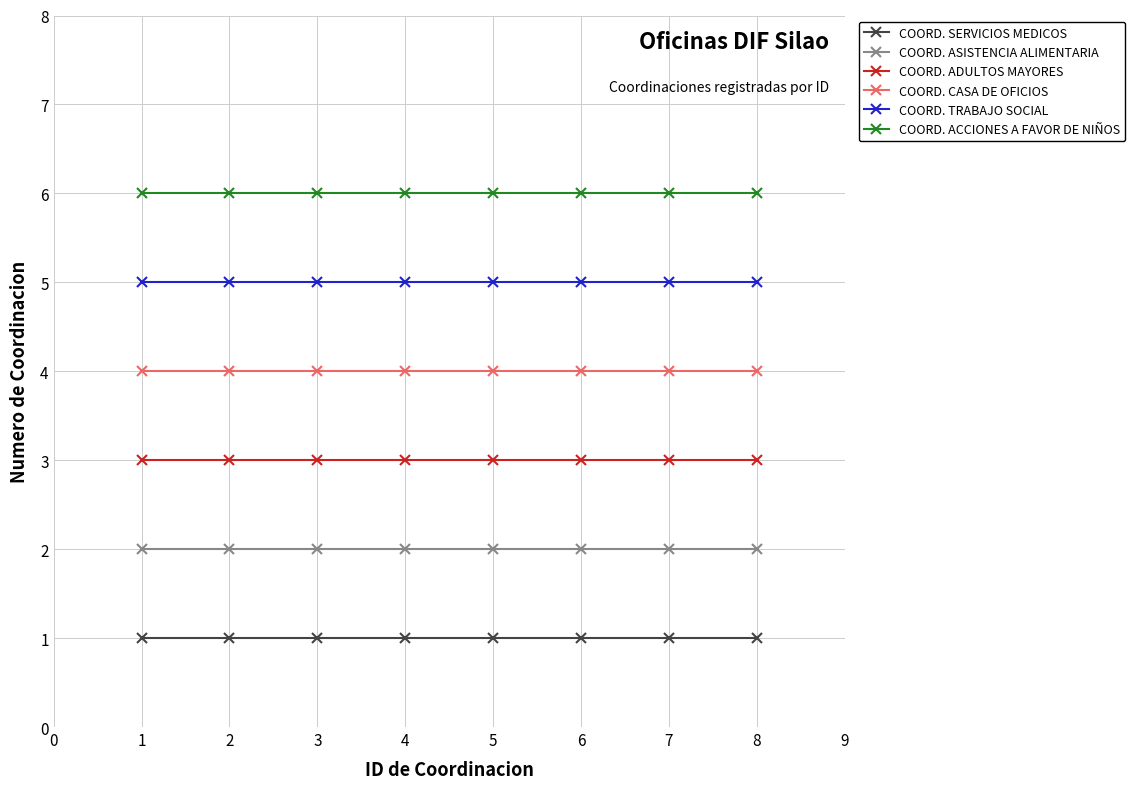

What is the lowest value of the COORD. ADULTOS MAYORES series?

3